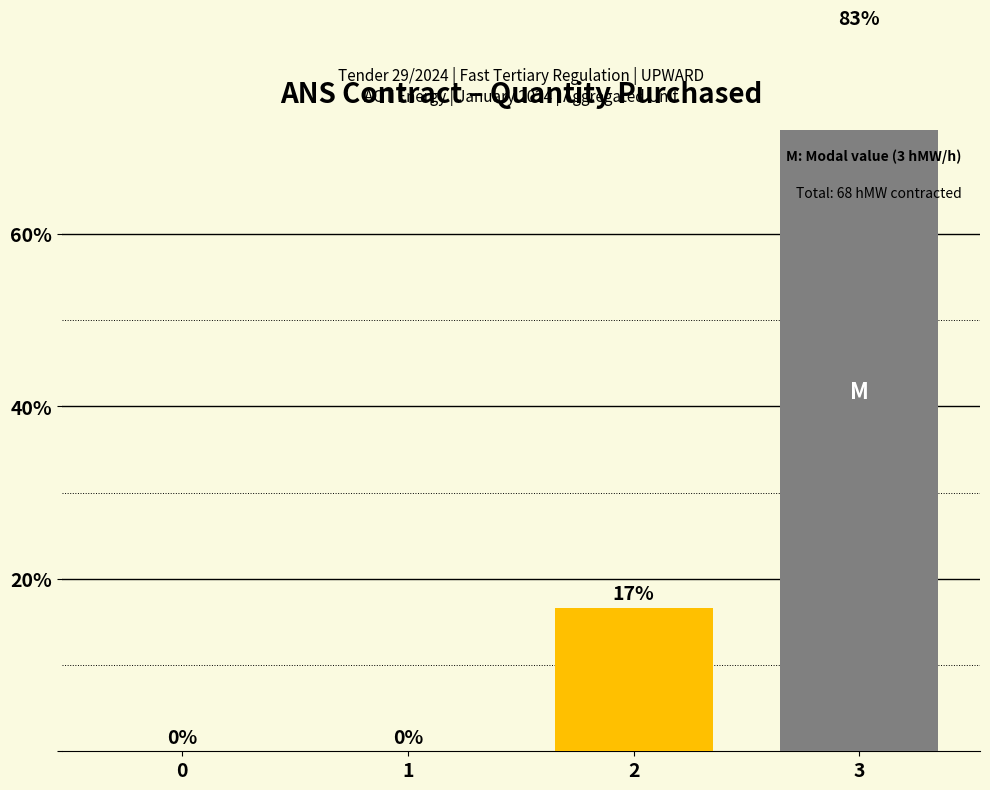

What is the average value?

25.0